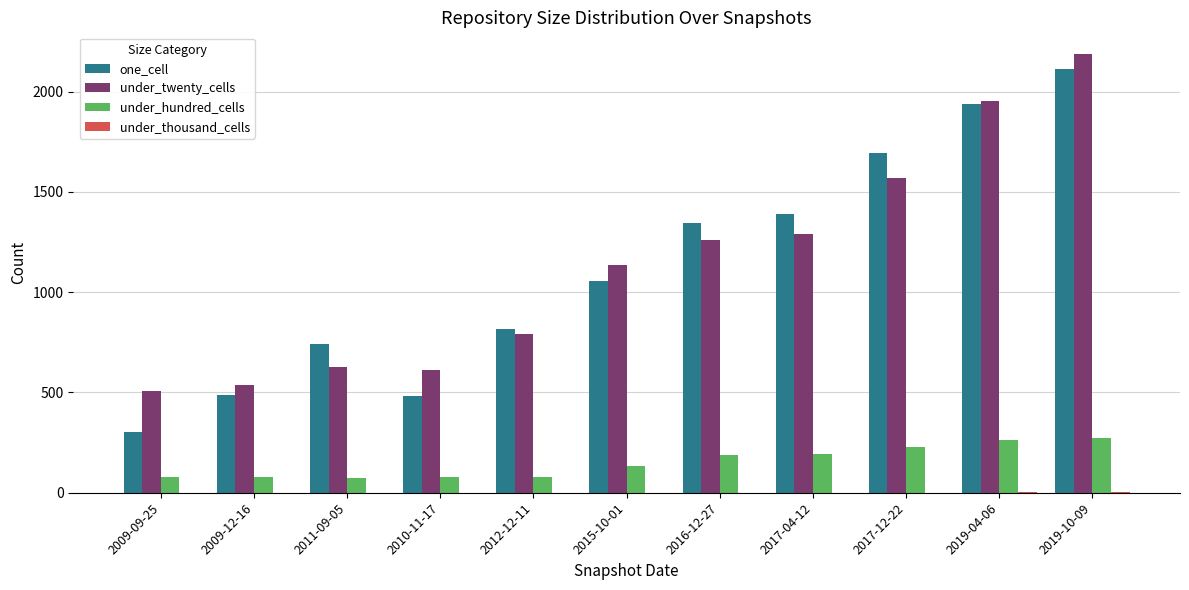

Which series has the largest range (max minus min)?

one_cell